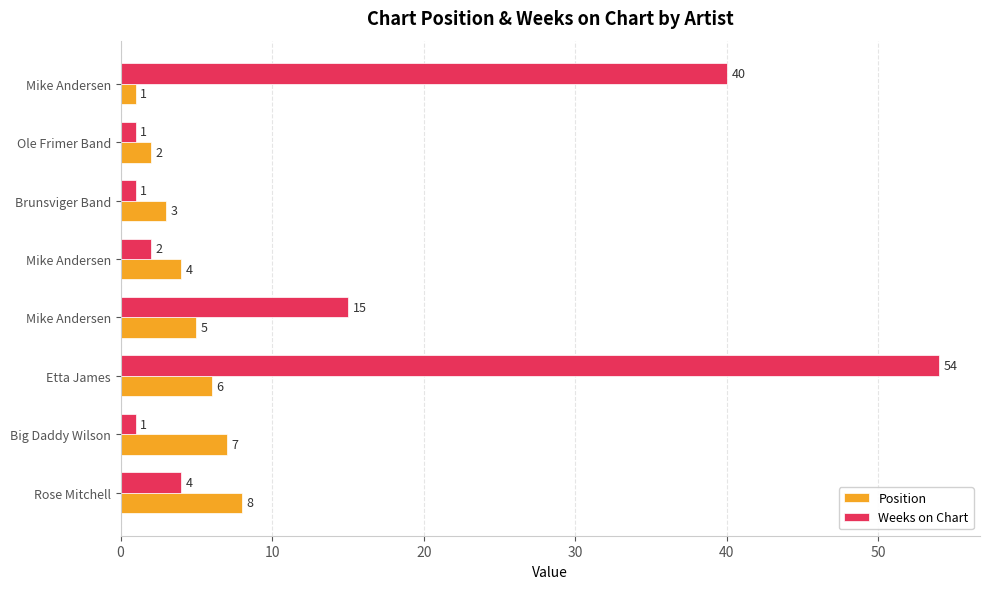

Count the number of categories in the chart.

8